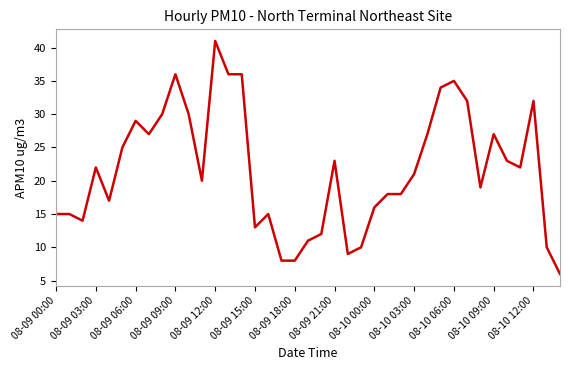

How many distinct data groups are displayed?

1